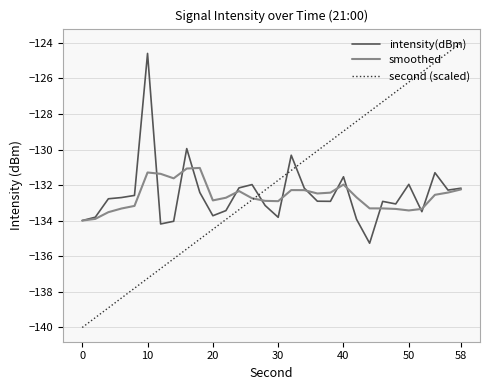

What is the highest value of the intensity(dBm) series?

-124.6